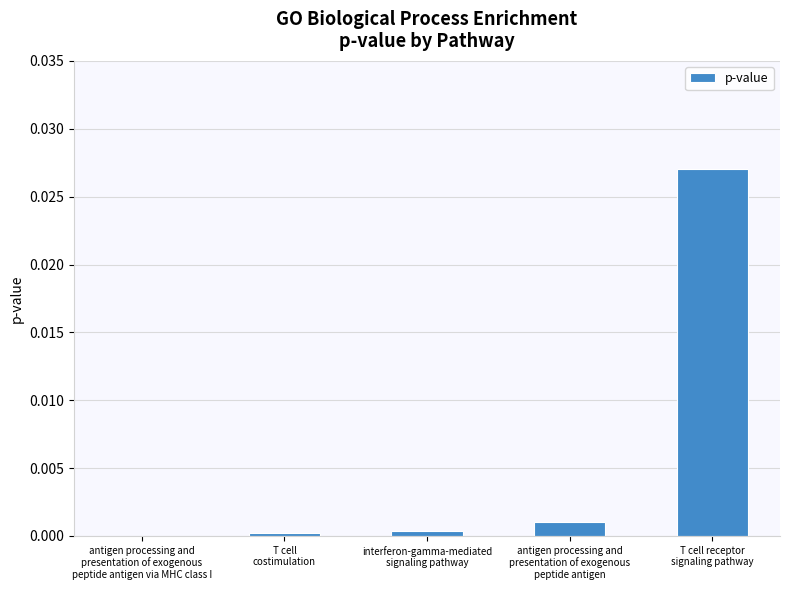

Which label corresponds to the largest value in the chart?

T cell receptor
signaling pathway